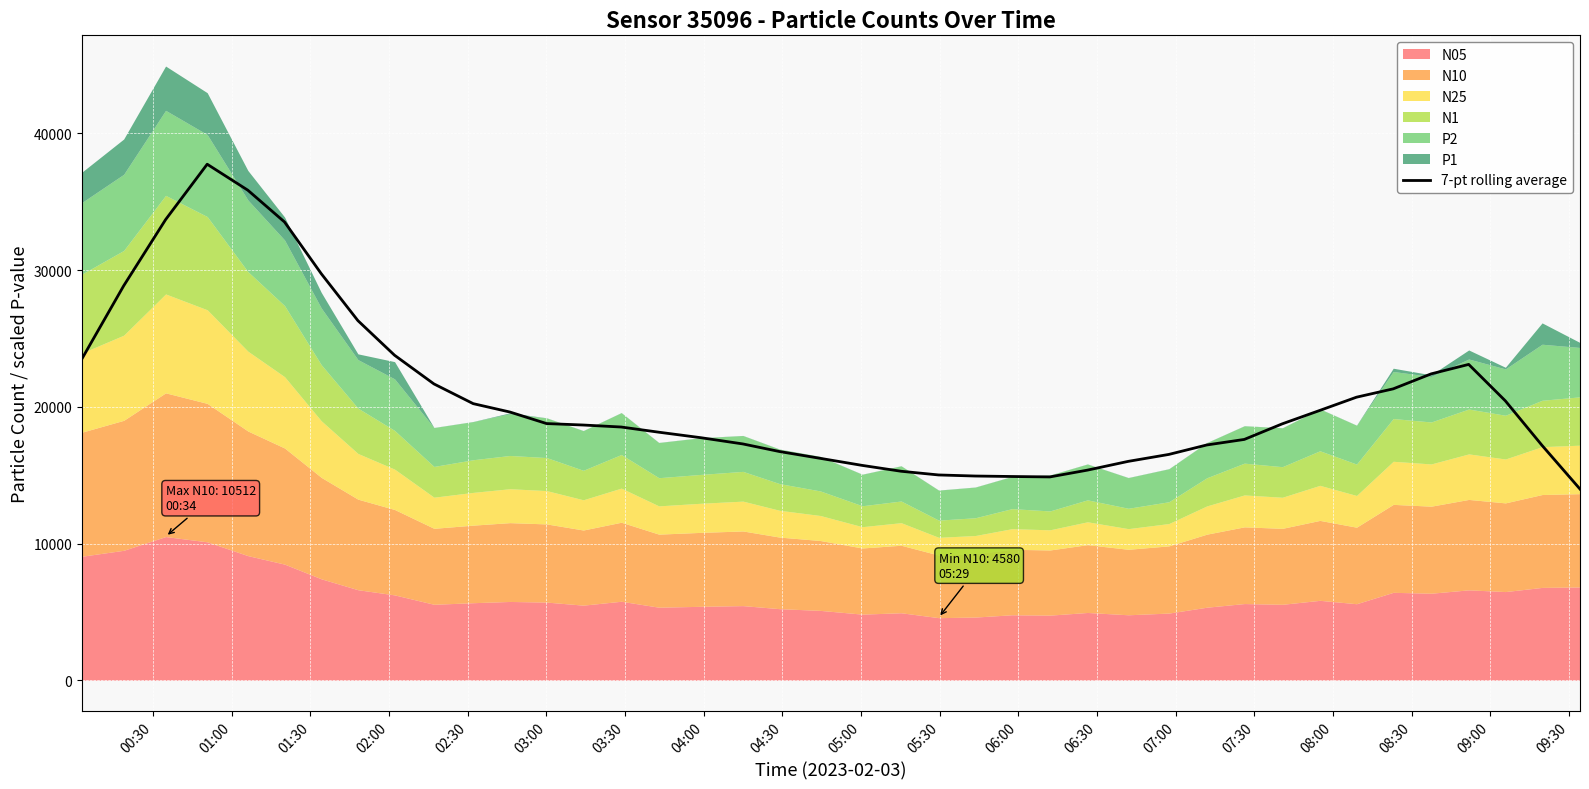

Reading left to right, what are all the values shown in this chart?

23526.0	28853.8	33694.7	37748.4	35848.0	33521.7	29744.7	26309.2	23776.0	21677.9	20234.0	19620.7	18776.3	18670.1	18524.0	18145.7	17742.5	17286.3	16730.4	16232.8	15716.8	15289.0	15017.7	14939.0	14904.2	14873.6	15370.5	16011.2	16519.7	17211.2	17616.5	18758.4	19739.2	20706.1	21316.6	22412.0	23104.3	20438.2	17177.5	13985.6